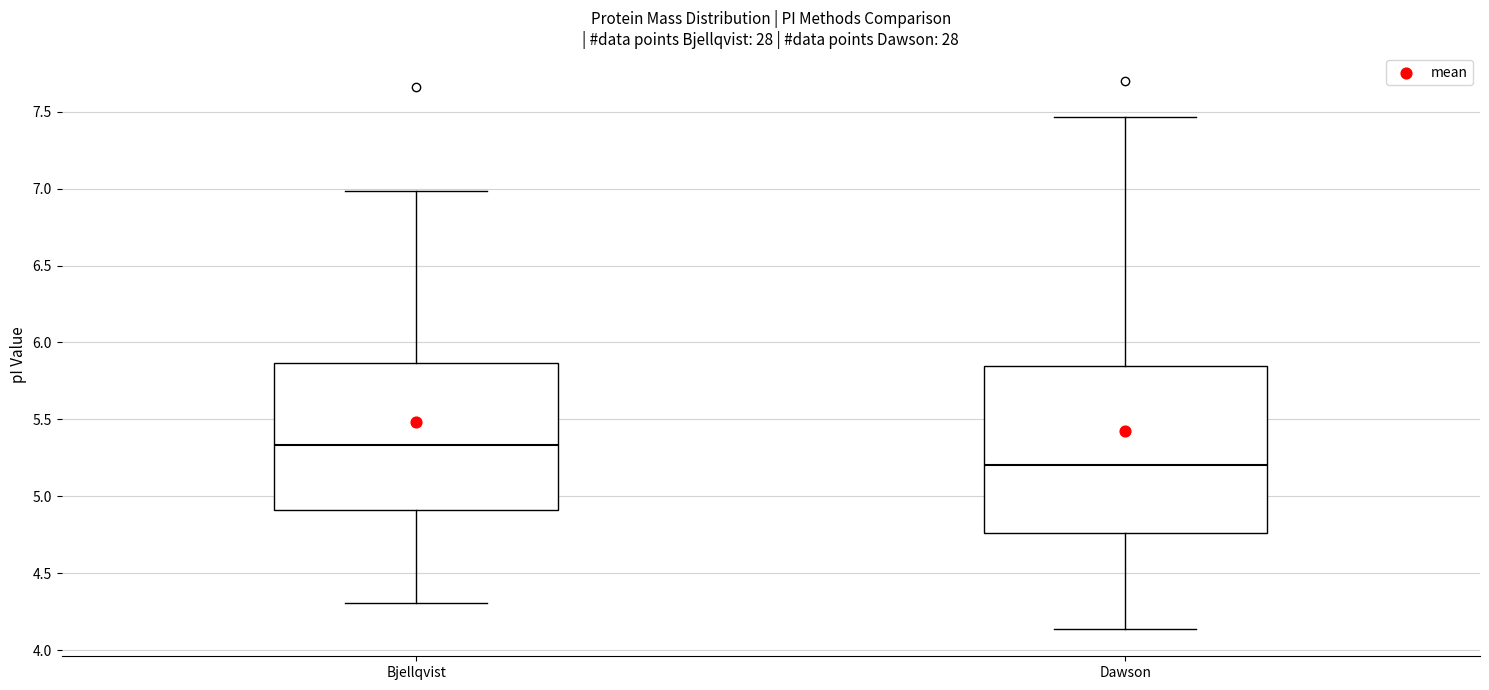

Reading left to right, read every box against the y-axis: the position of its median line, the range the box covers, and the ends of its whiskers. The values are not printed on the chart, so give them approximately, as read against the axis.

Bjellqvist: median 5.35, box 4.90 to 5.85, whiskers 4.30 to 7.00
Dawson: median 5.20, box 4.75 to 5.85, whiskers 4.15 to 7.45